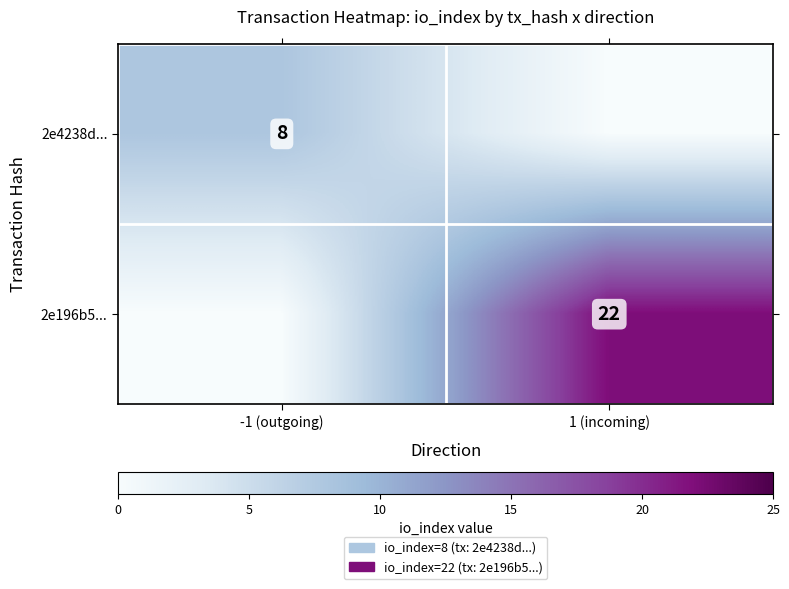

The 2e196b5... series shows 22 at 1 (incoming). True or false?

True